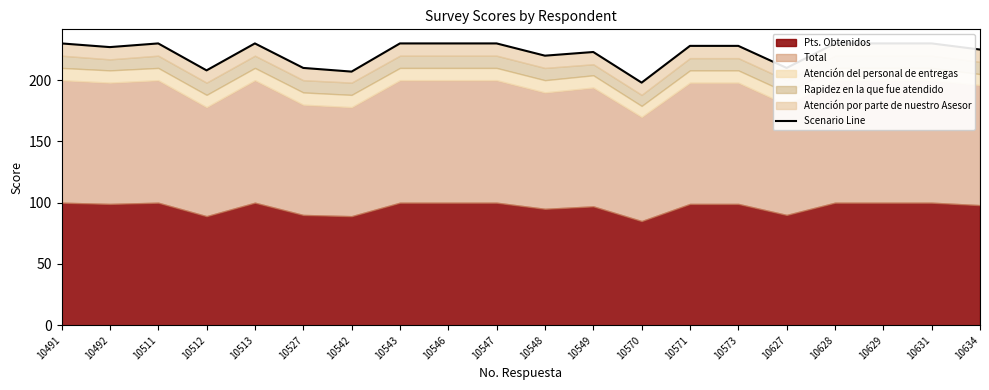

What is the sum of the values at 10570 and 10527?

408